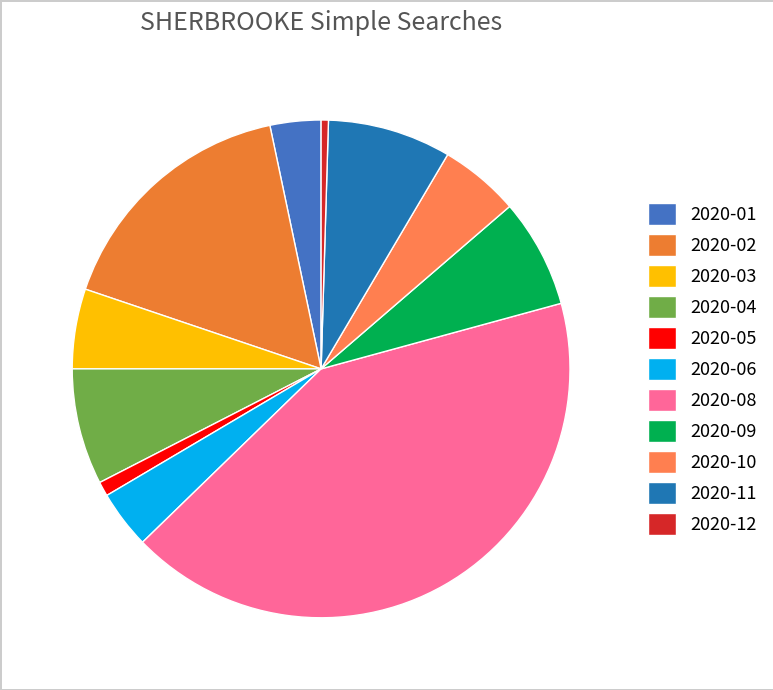

How many slices are in this pie chart?

11